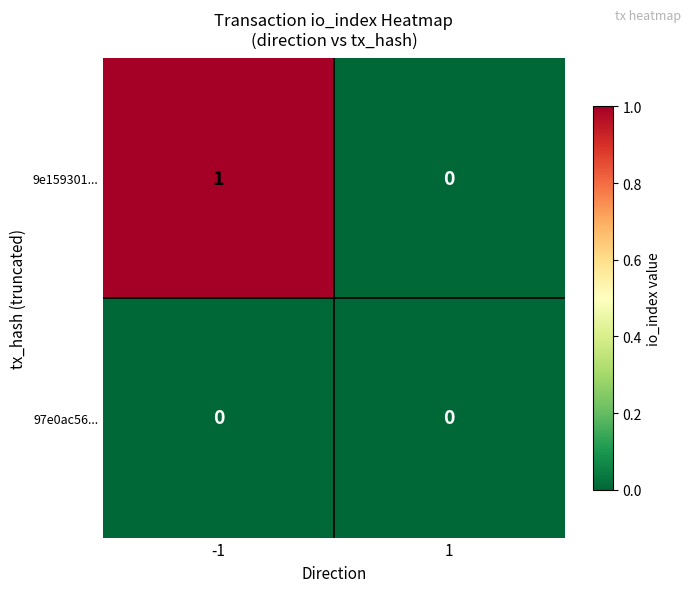

Which series has the widest spread of values?

9e159301...